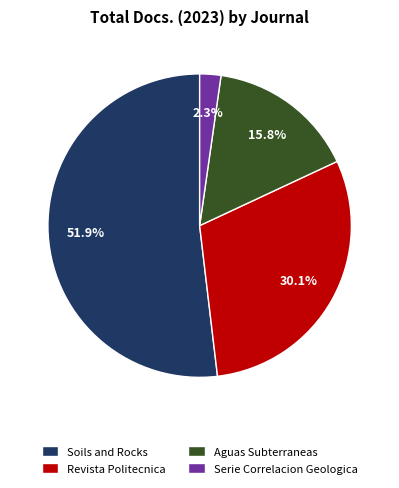

How much of the chart is everything except Aguas Subterraneas?

84.2%